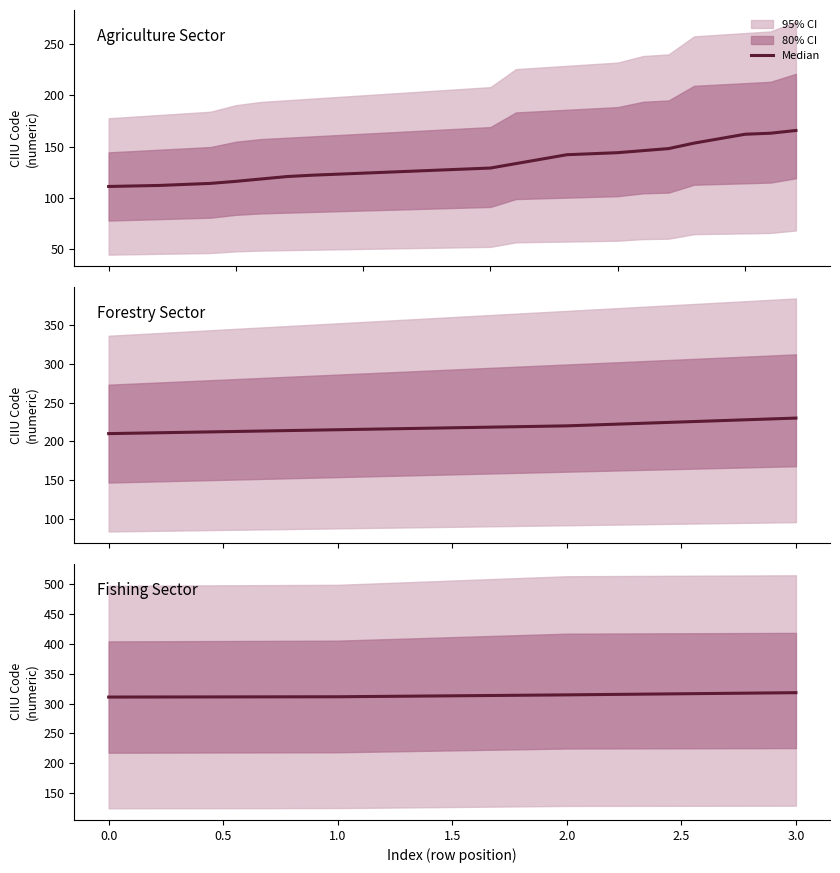

What is the difference between the values at 1.0 and 2.0?

3.2